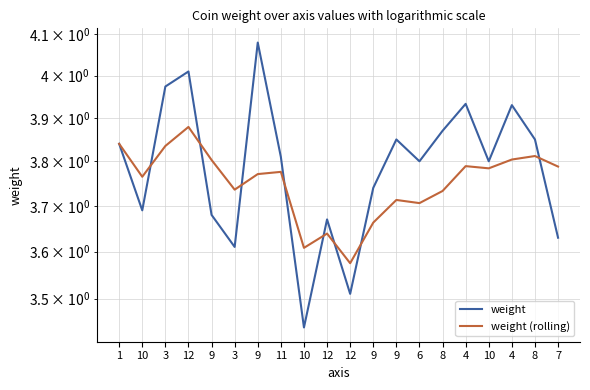

Which category has the highest value in the weight series?

9